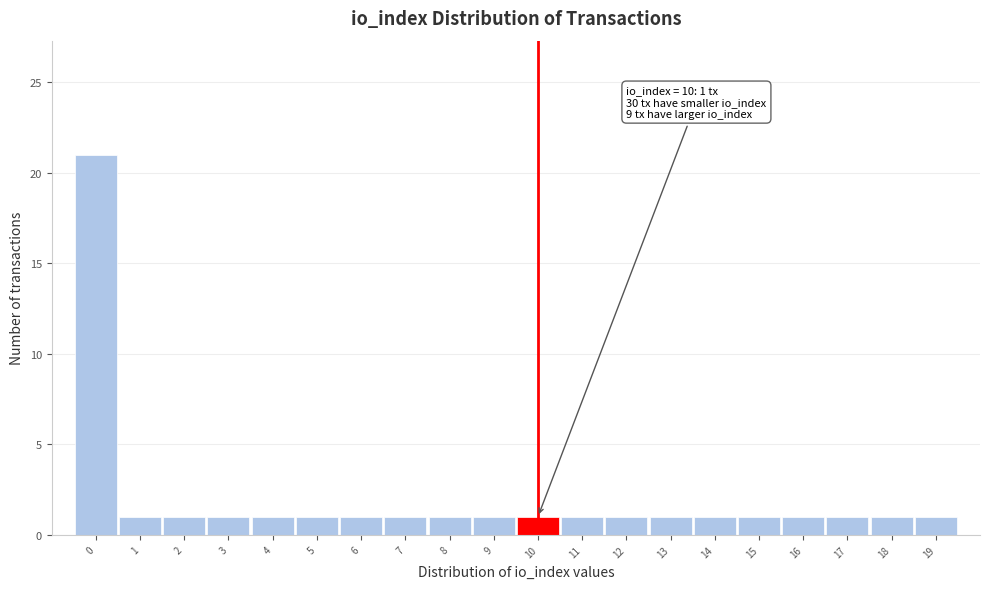

Which range on the x-axis has the tallest bar?

-0.5 to 0.5